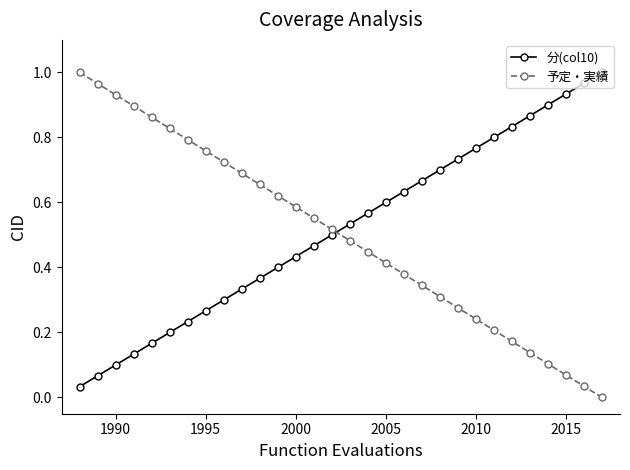

How many values in 予定・実績 are above zero?

29